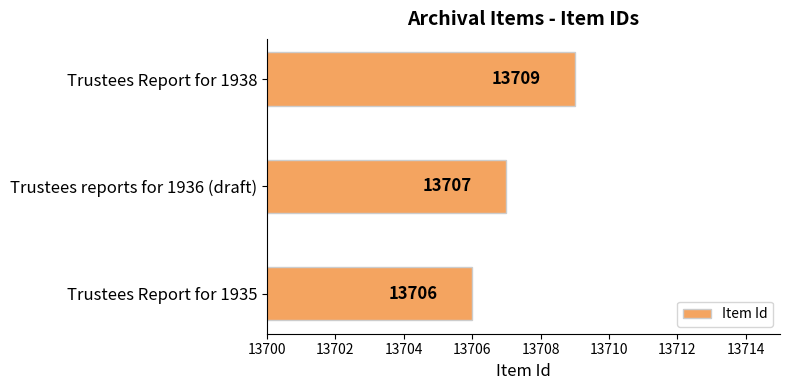

What is the difference between the second highest and minimum values?

1